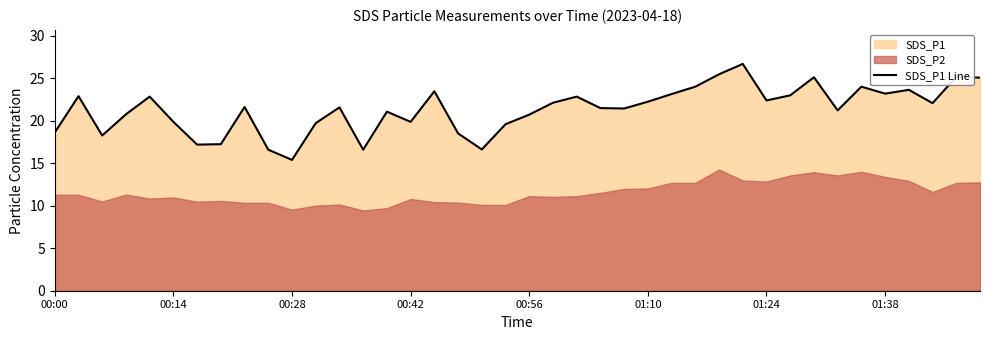

At which label does SDS_P1 Line reach its minimum?

00:28